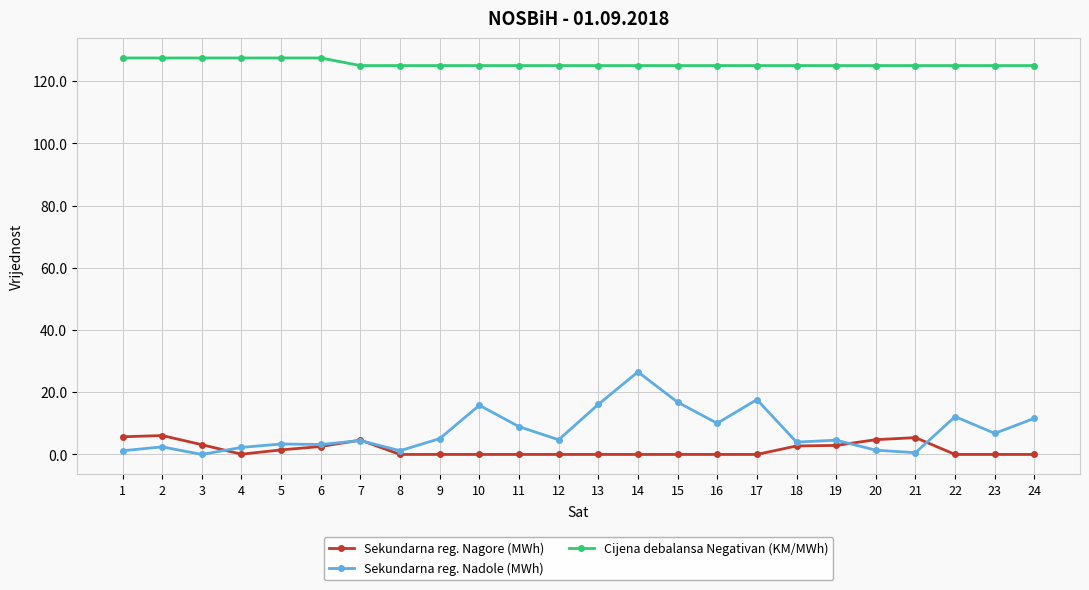

The value of Sekundarna reg. Nagore (MWh) at 3 is 3.1. True or false?

True